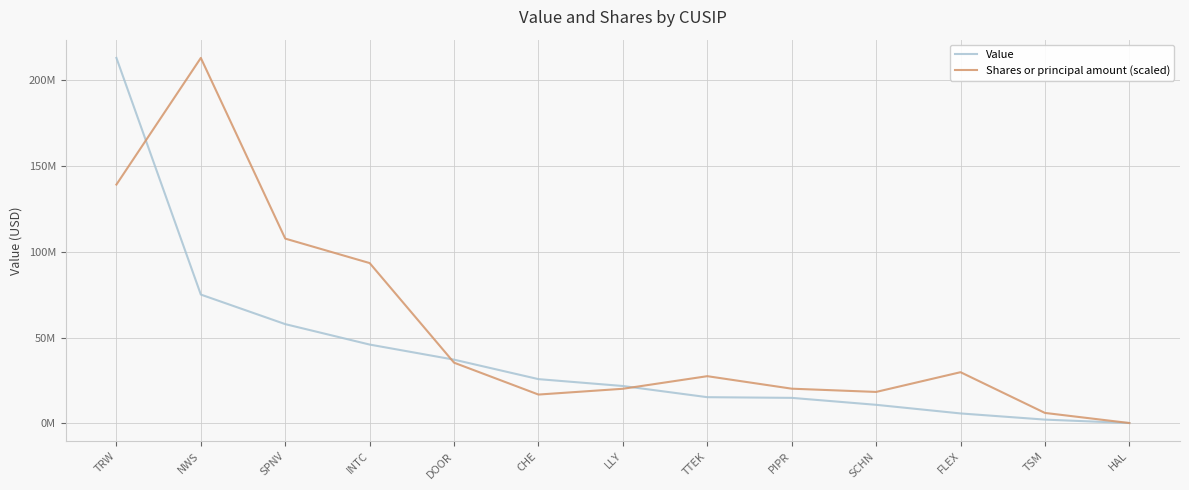

Where does the Value series first go above 21805000?

TRW